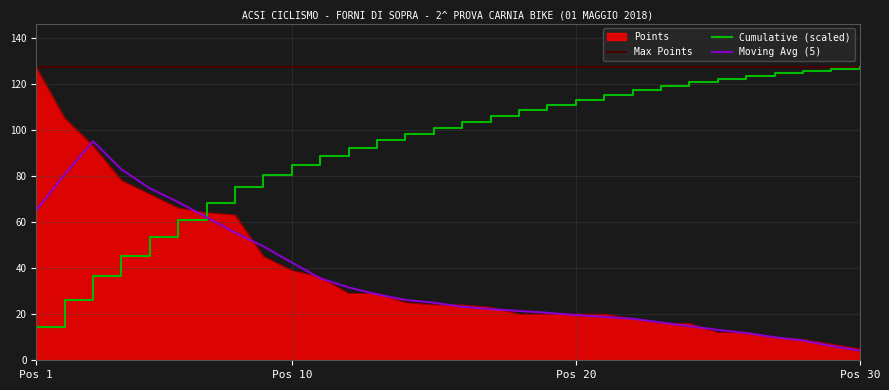

What is the change in value from 9 to 25?

-33